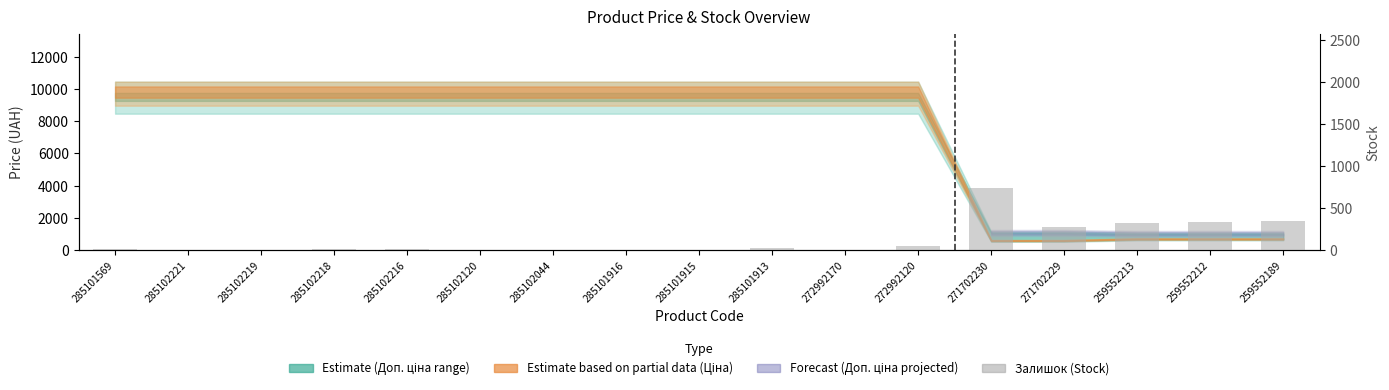

Which category has the lowest value across all series?

285102221